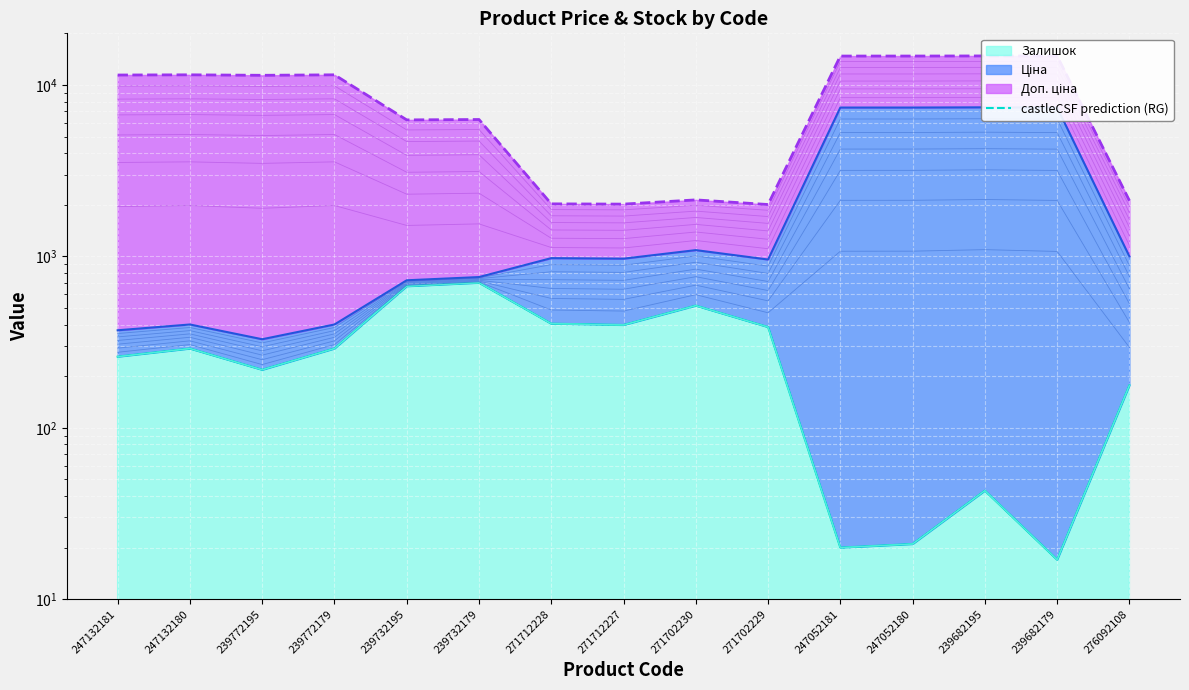

Which label corresponds to the smallest value in the chart?

271702229